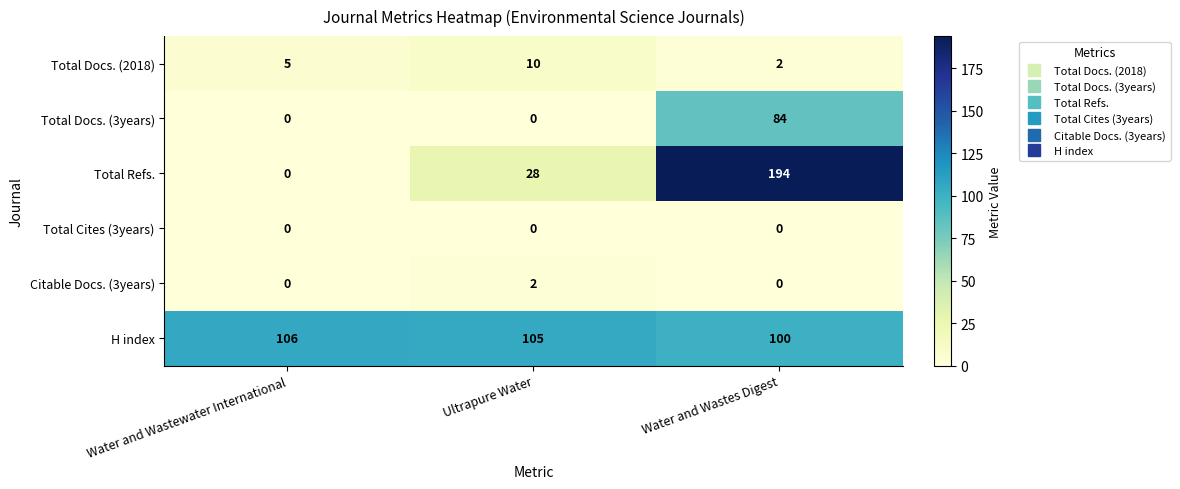

Reading left to right, transcribe all the data shown in this chart.

Total Docs. (2018): Water and Wastewater International=5	Ultrapure Water=10	Water and Wastes Digest=2
Total Docs. (3years): Water and Wastewater International=0	Ultrapure Water=0	Water and Wastes Digest=84
Total Refs.: Water and Wastewater International=0	Ultrapure Water=28	Water and Wastes Digest=194
Total Cites (3years): Water and Wastewater International=0	Ultrapure Water=0	Water and Wastes Digest=0
Citable Docs. (3years): Water and Wastewater International=0	Ultrapure Water=2	Water and Wastes Digest=0
H index: Water and Wastewater International=106	Ultrapure Water=105	Water and Wastes Digest=100